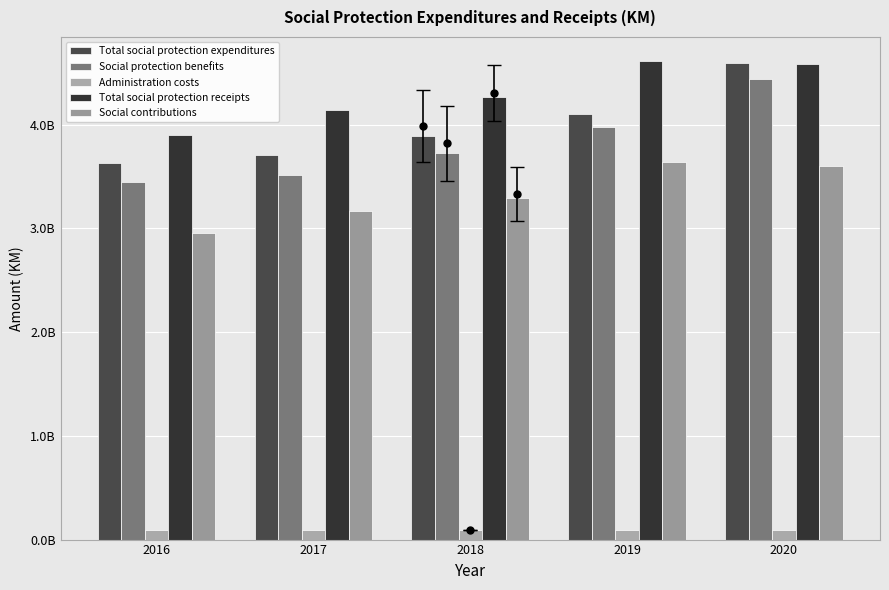

Which series changed the most between 2018 and 2019?

Total social protection receipts